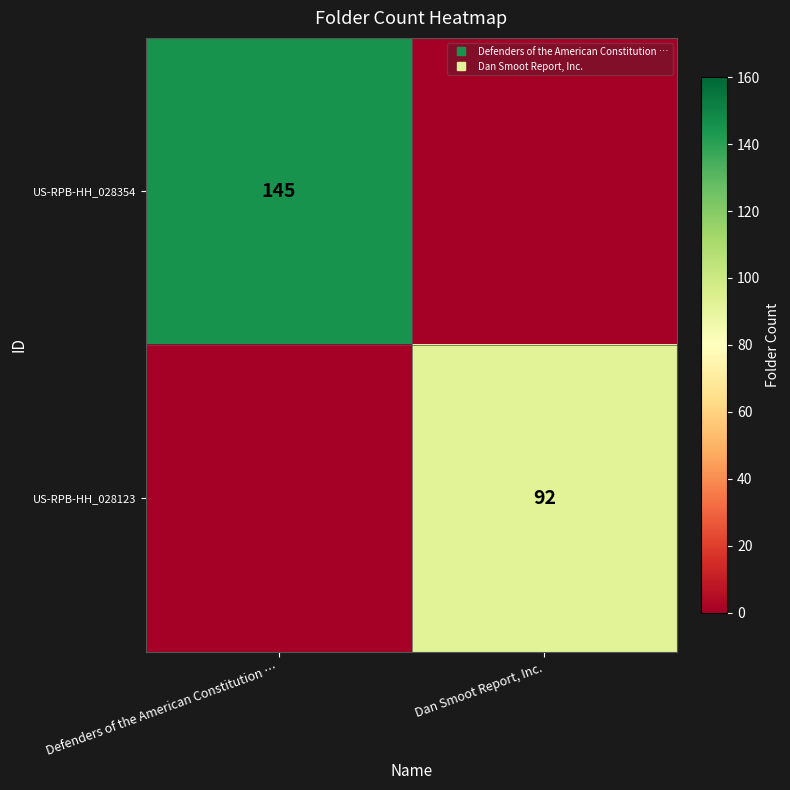

True or false: US-RPB-HH_028123 has a value of 92 at Dan Smoot Report, Inc..

True